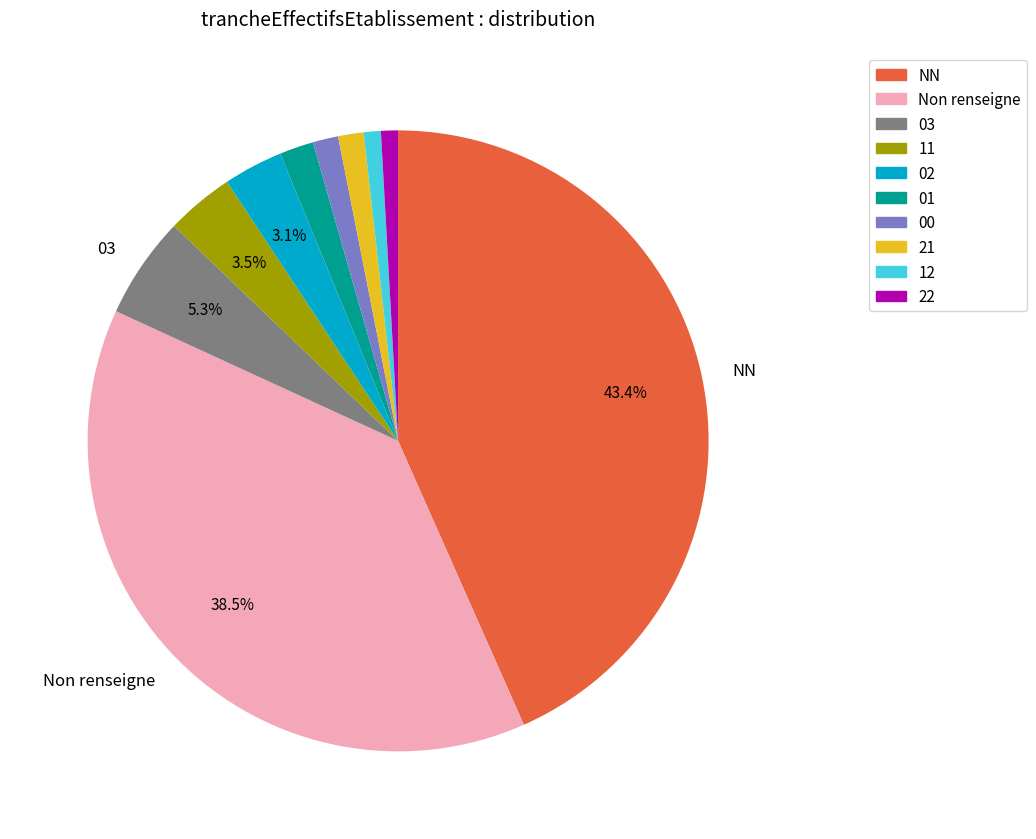

Is there any slice that represents more than half of the pie?

No